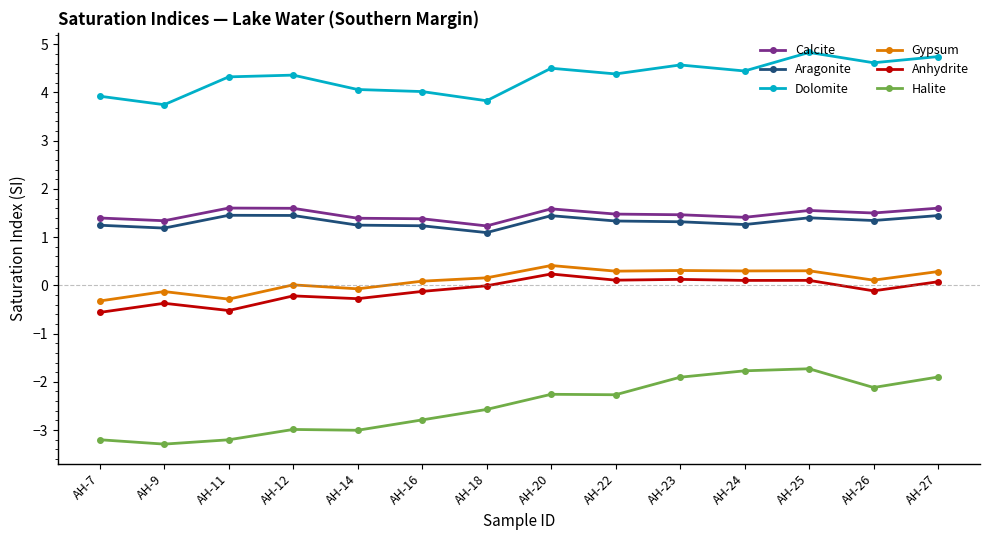

What is the approximate value of Anhydrite at AH-20?

0.2